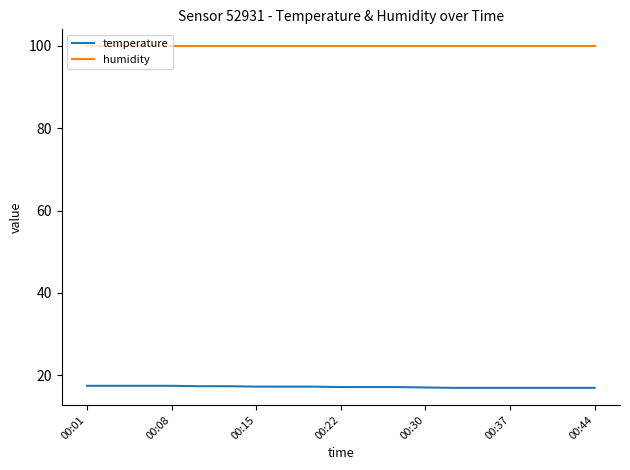

True or false: humidity and temperature intersect in this chart.

False